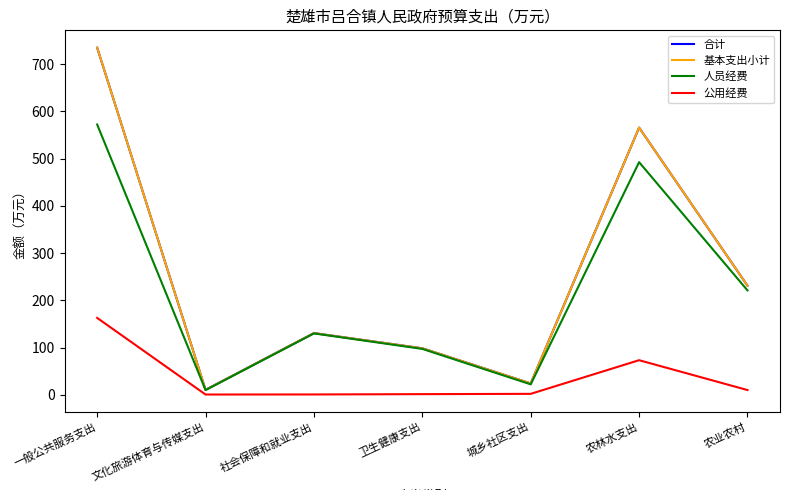

What is the lowest value of the 基本支出小计 series?

10.4